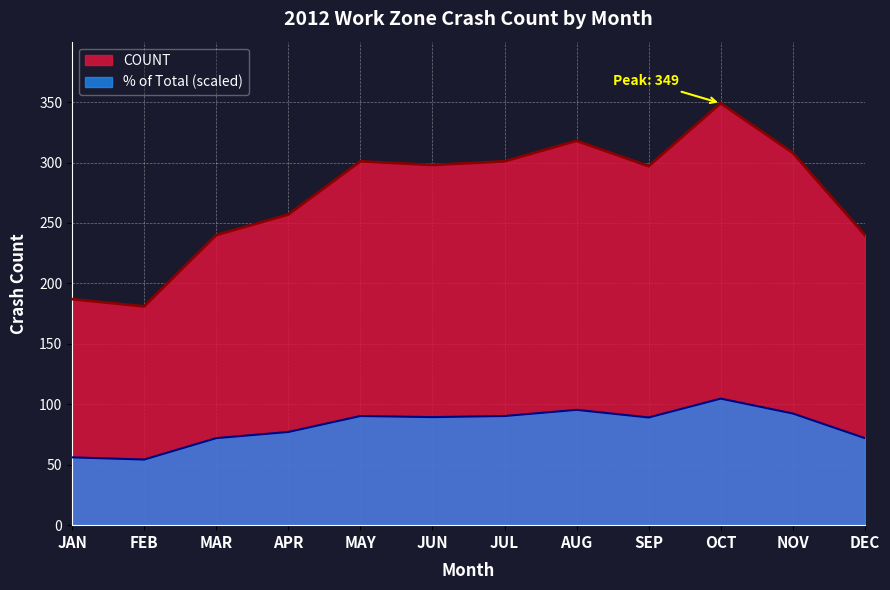

True or false: there are more than 1 points higher than both neighbors.

True